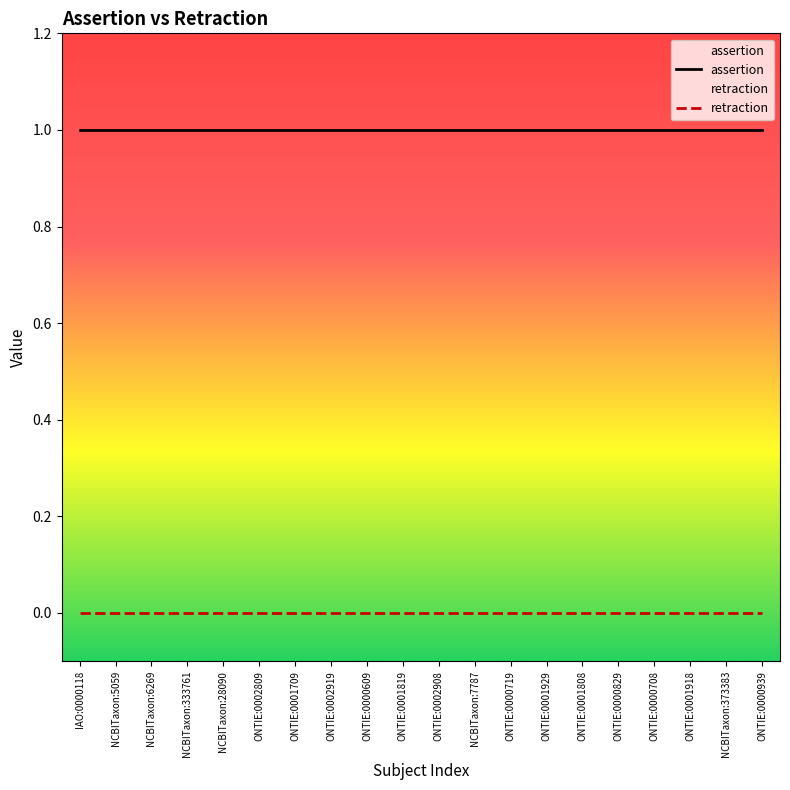

What position from the left is ONTIE:0001929?

14